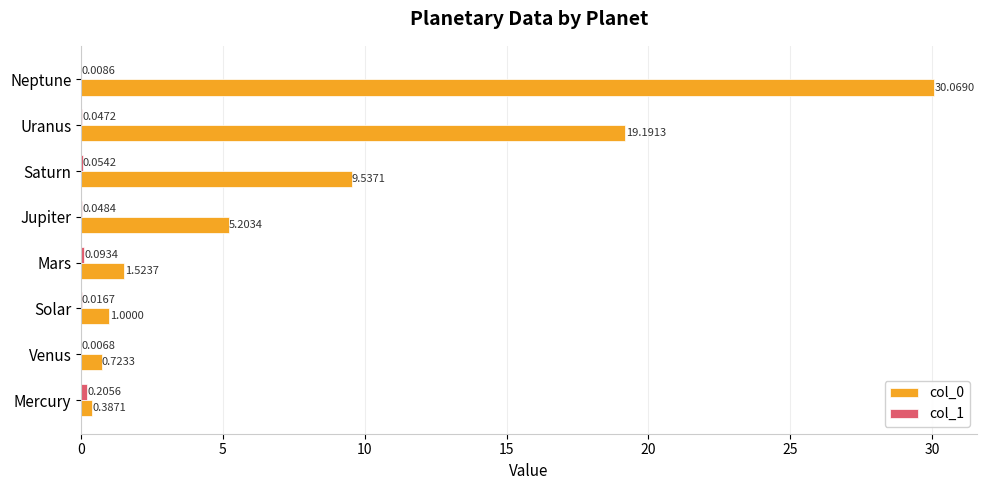

What is the total value across all series at Saturn?

9.6